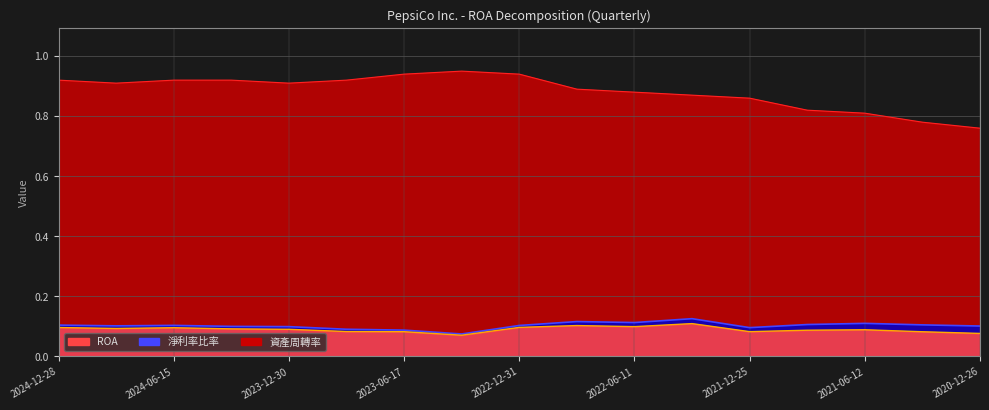

How many data points does each series have?

17